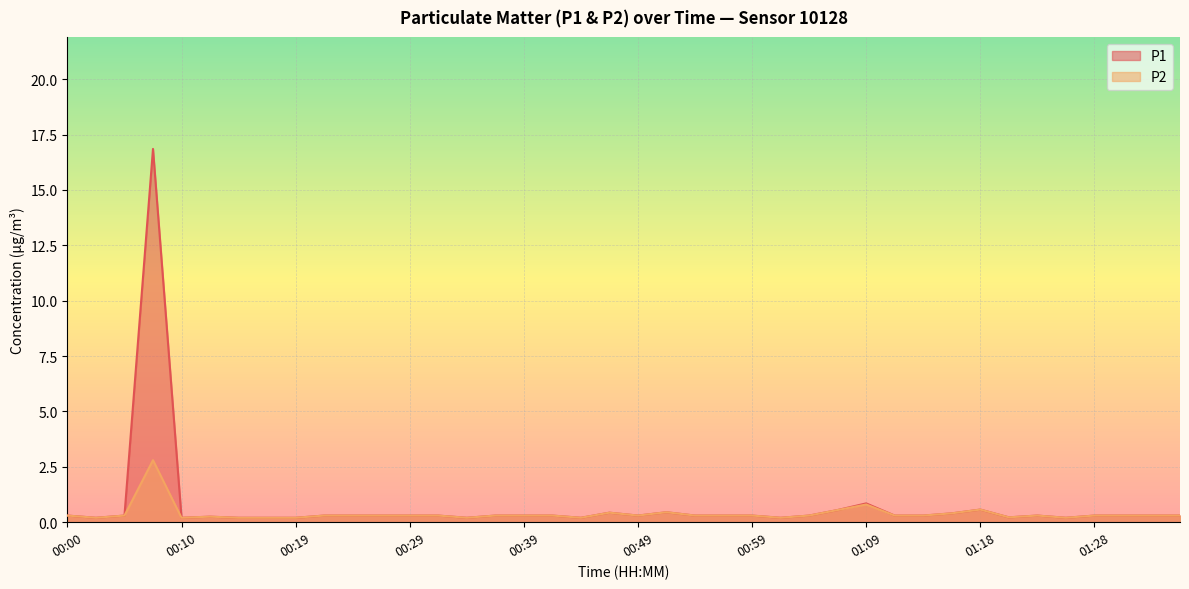

At which category is the sum across all series the highest?

00:07